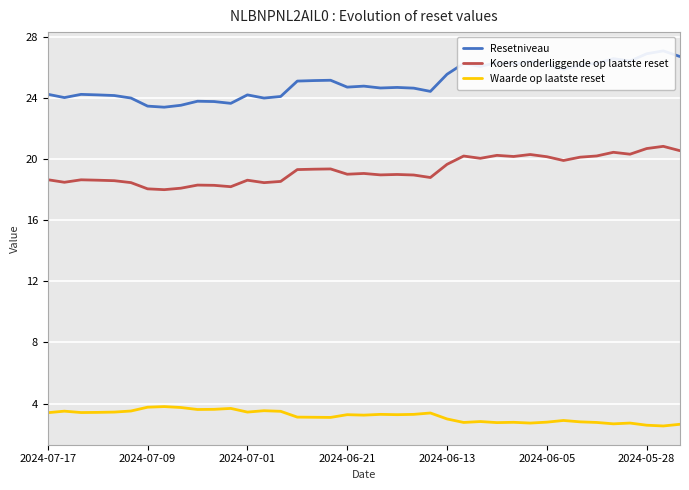

What are all the series names shown in the legend?

Resetniveau, Koers onderliggende op laatste reset, Waarde op laatste reset